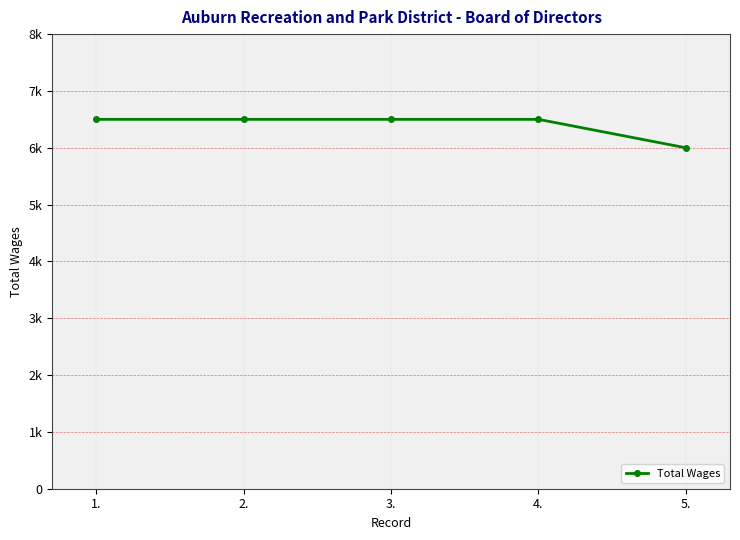

True or false: the data has more than 2 interior local peaks.

False